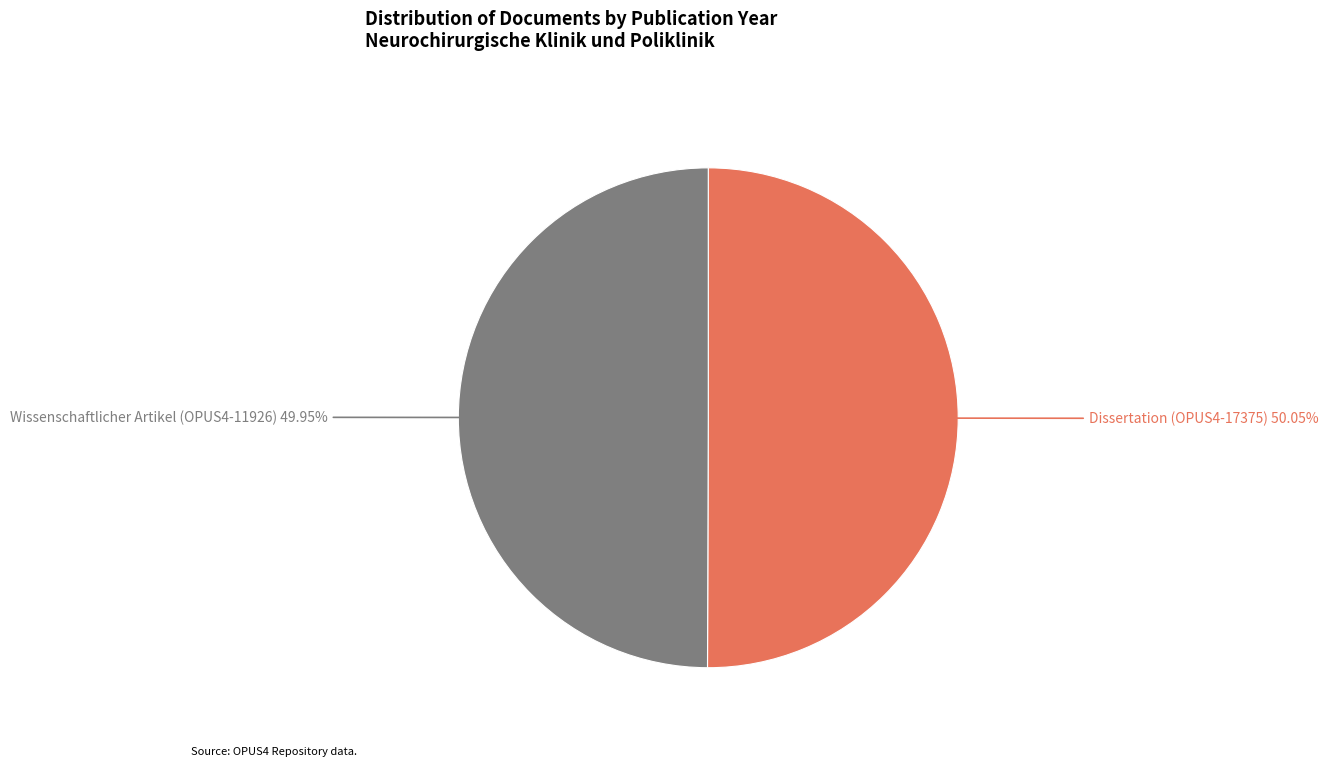

Does any single category account for the majority?

Yes